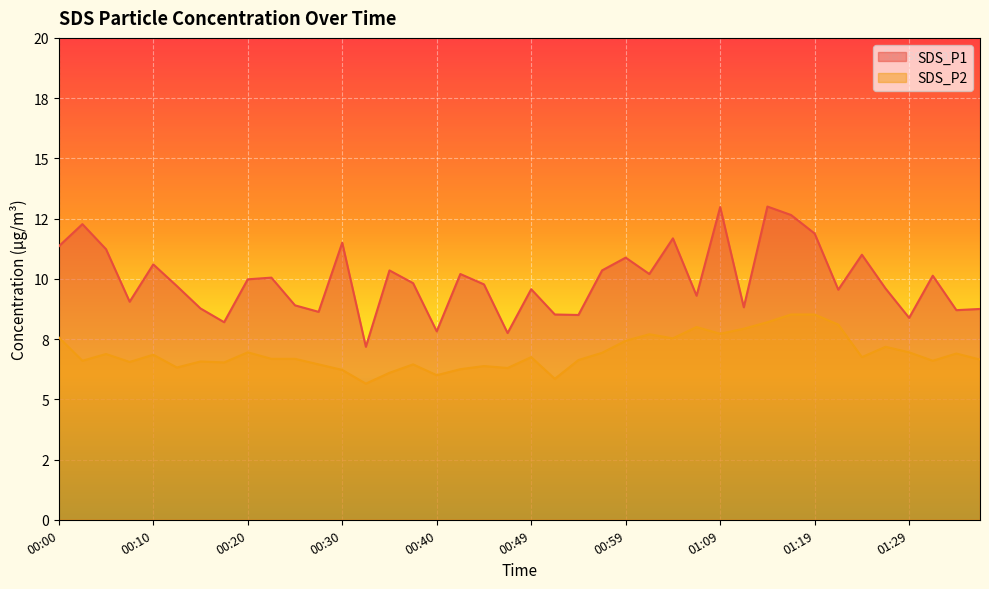

At how many categories does at least one series exceed 12?

4